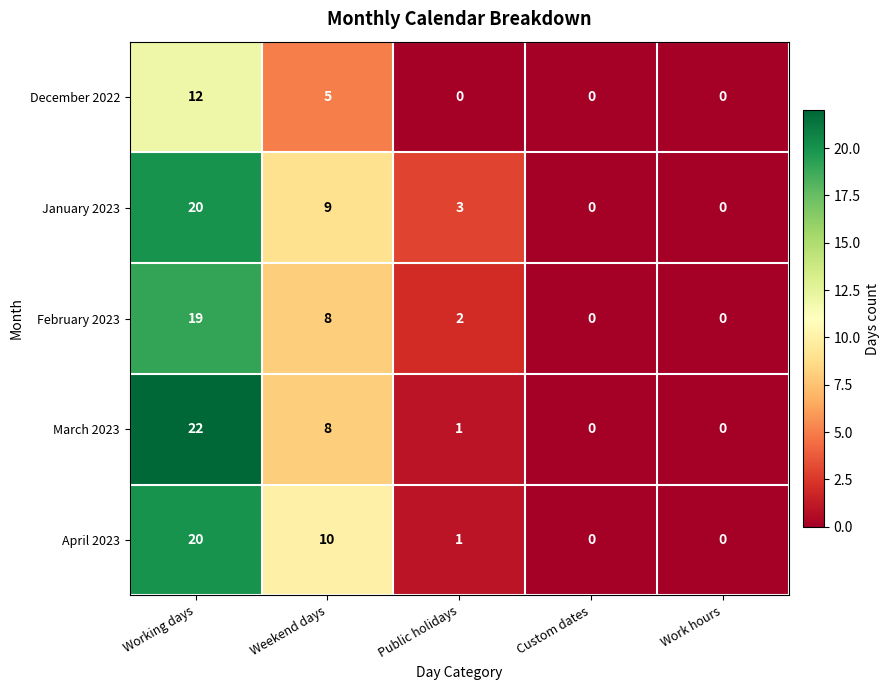

Reading left to right, list all the values displayed in this chart.

December 2022: Working days=12	Weekend days=5	Public holidays=0	Custom dates=0	Work hours=0
January 2023: Working days=20	Weekend days=9	Public holidays=3	Custom dates=0	Work hours=0
February 2023: Working days=19	Weekend days=8	Public holidays=2	Custom dates=0	Work hours=0
March 2023: Working days=22	Weekend days=8	Public holidays=1	Custom dates=0	Work hours=0
April 2023: Working days=20	Weekend days=10	Public holidays=1	Custom dates=0	Work hours=0